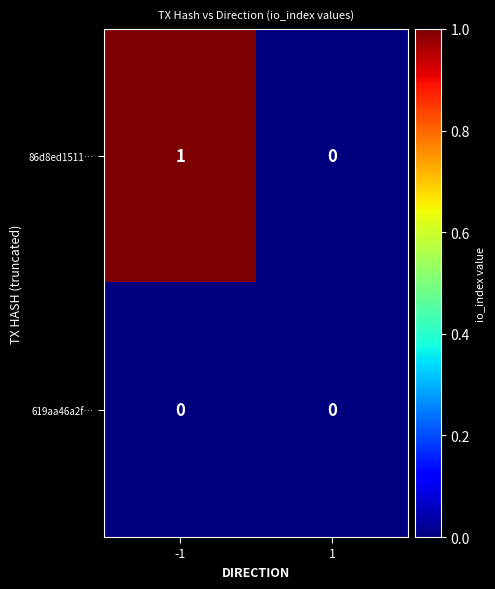

Rank the series by their maximum value, from lowest to highest.

619aa46a2f…, 86d8ed1511…